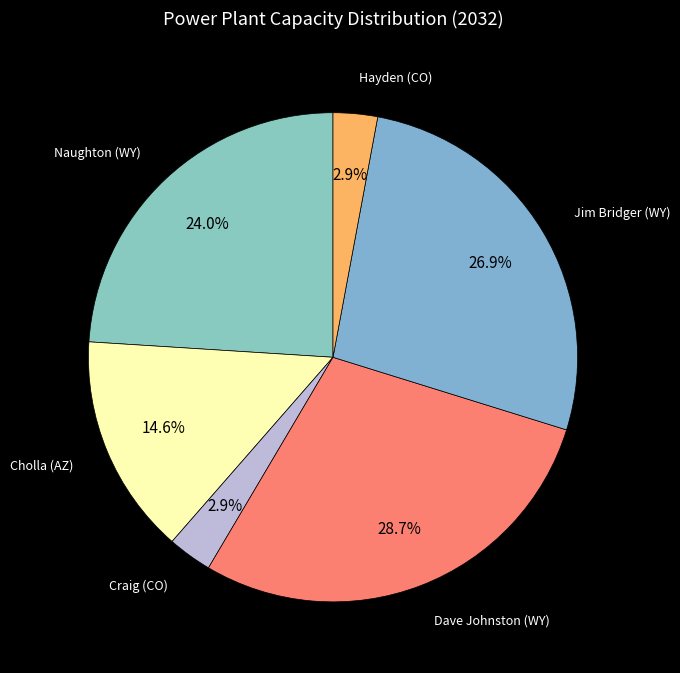

Count the number of slices in the pie.

6